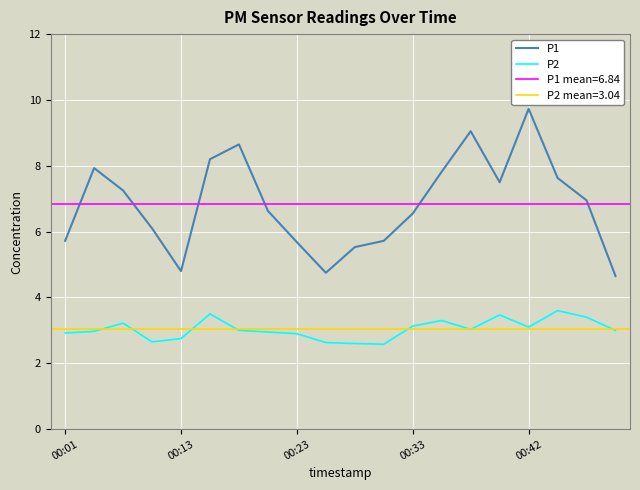

True or false: P2 and P1 cross at least once.

False